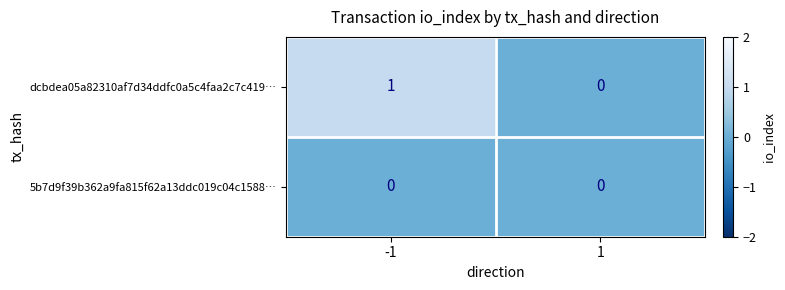

Rank the series at -1 from highest to lowest value.

dcbdea05a82310af7d34ddfc0a5c4faa2c7c419…, 5b7d9f39b362a9fa815f62a13ddc019c04c1588…